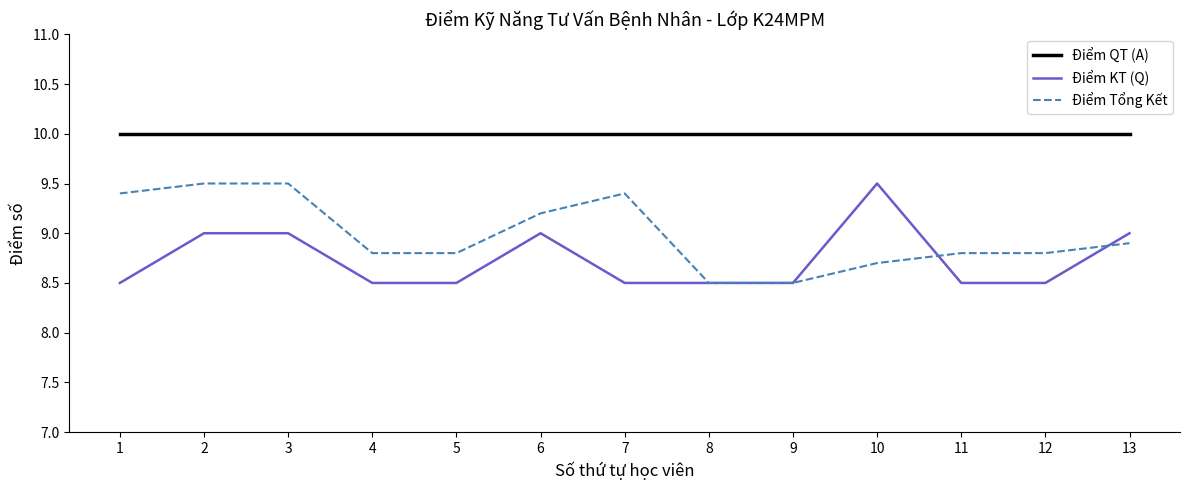

Reading left to right, list all the values displayed in this chart.

Điểm QT (A): 10.0	10.0	10.0	10.0	10.0	10.0	10.0	10.0	10.0	10.0	10.0	10.0	10.0
Điểm KT (Q): 8.5	9.0	9.0	8.5	8.5	9.0	8.5	8.5	8.5	9.5	8.5	8.5	9.0
Điểm Tổng Kết: 9.4	9.5	9.5	8.8	8.8	9.2	9.4	8.5	8.5	8.7	8.8	8.8	8.9